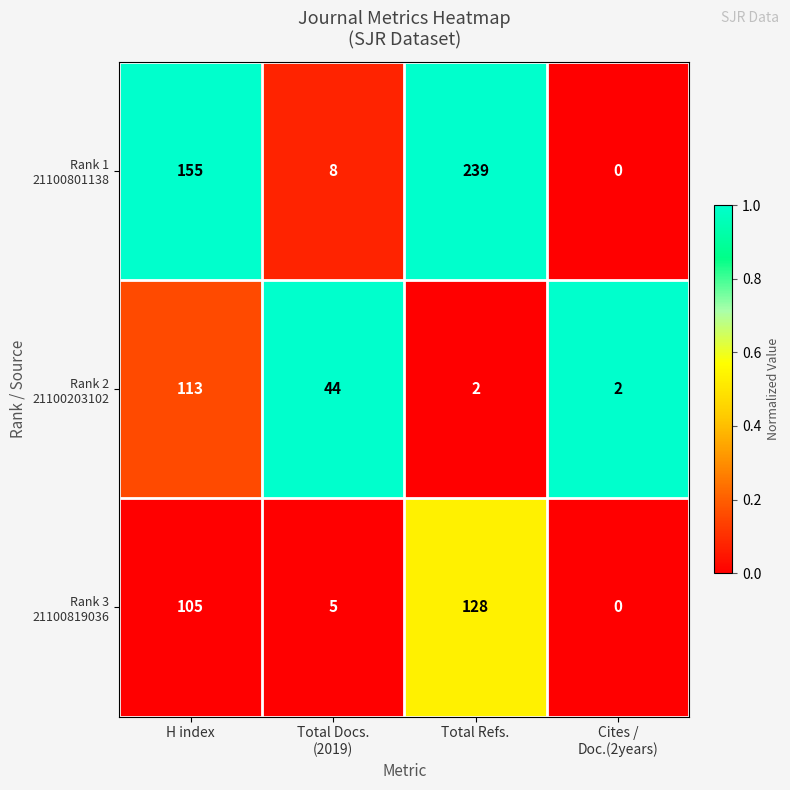

What is the greatest value displayed?

239